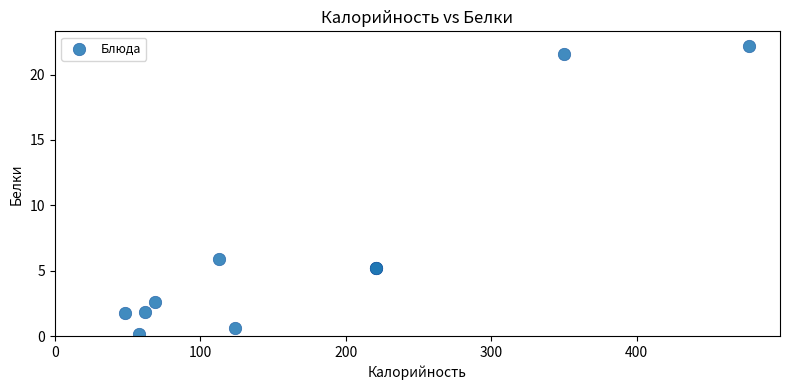

What Y value in the scatter plot is closest to 11?

5.9